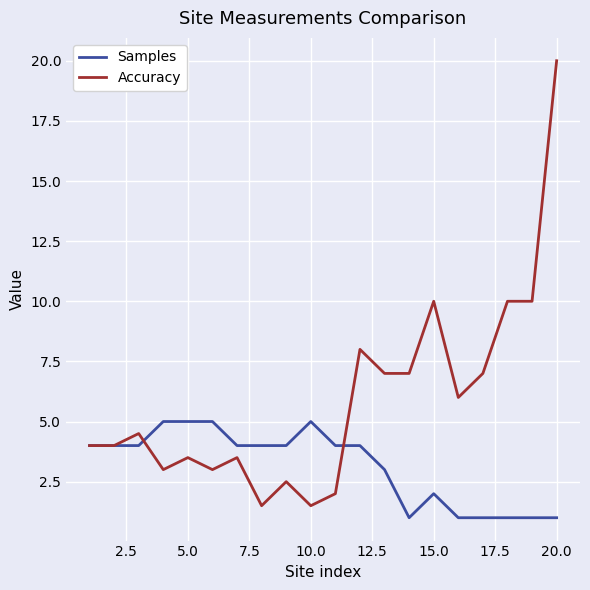

Which series has the largest range (max minus min)?

Accuracy